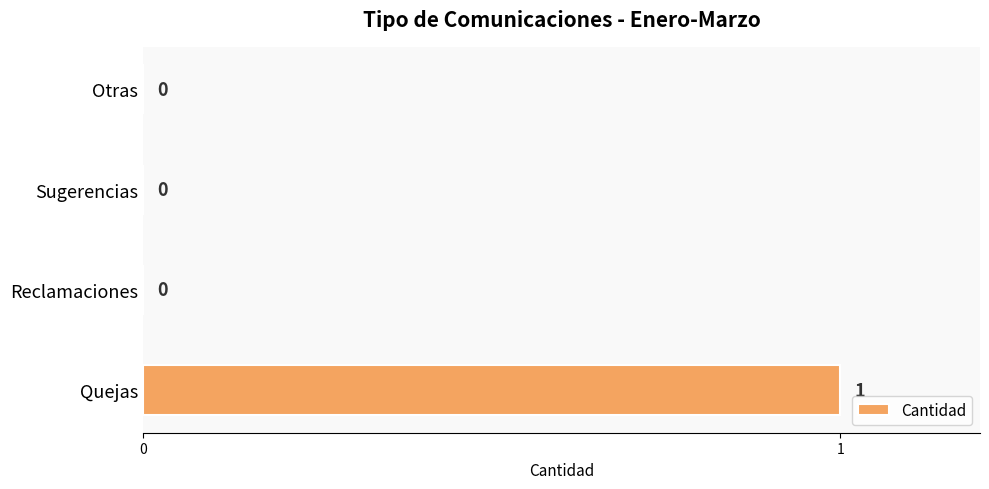

Reading top to bottom, transcribe all the data shown in this chart.

Otras=0	Sugerencias=0	Reclamaciones=0	Quejas=1